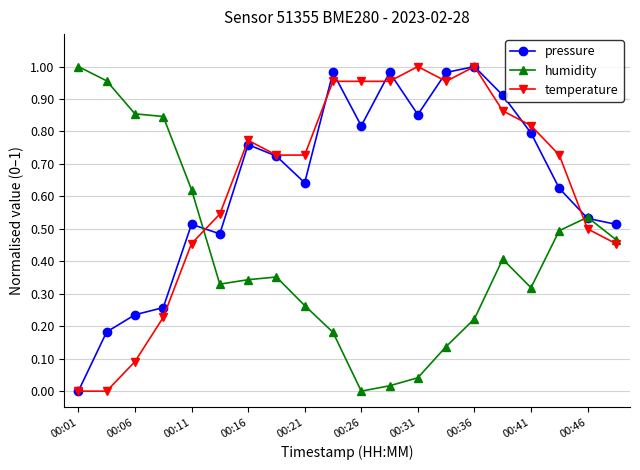

Does the chart display data point markers on the line(s)?

Yes